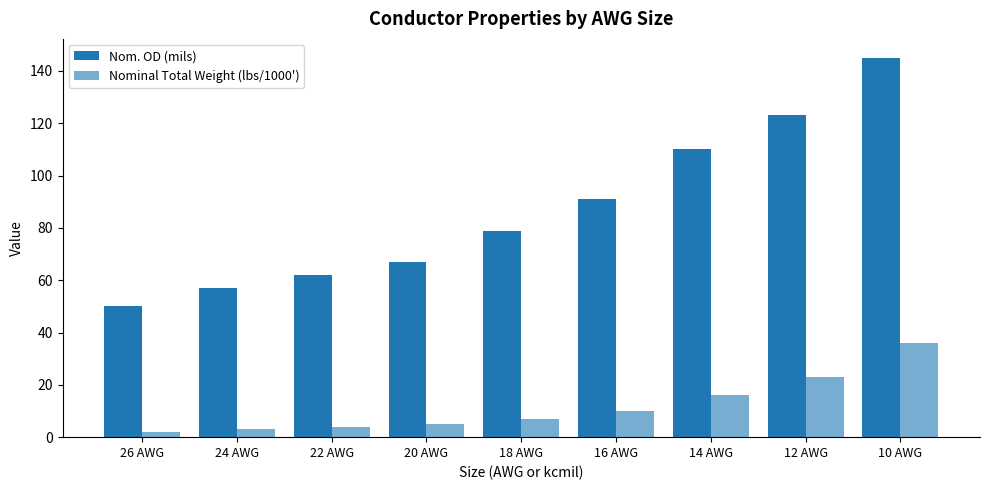

Where does the Nom. OD (mils) series first go above 79?

16 AWG